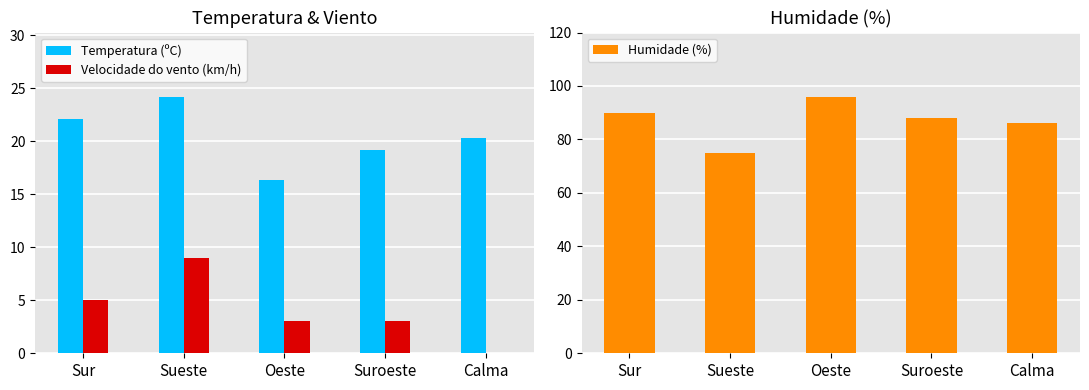

List the series in order of their overall mean, highest first.

Humidade (%), Temperatura (ºC), Velocidade do vento (km/h)